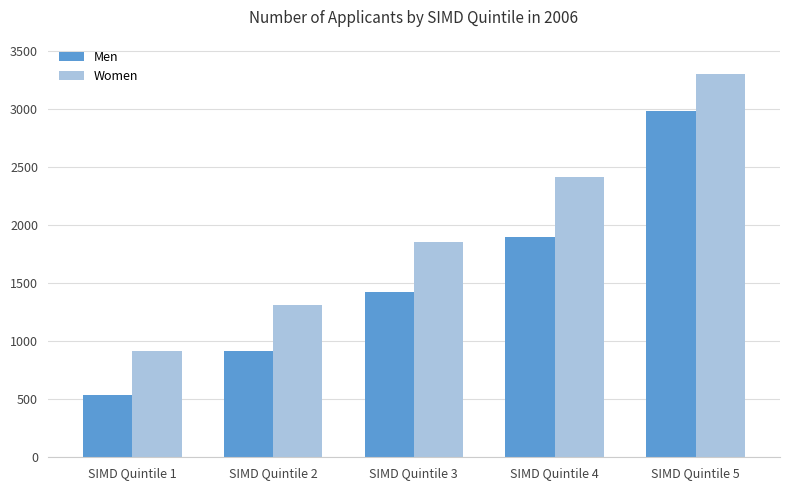

What is the total value across all series at SIMD Quintile 5?

6285